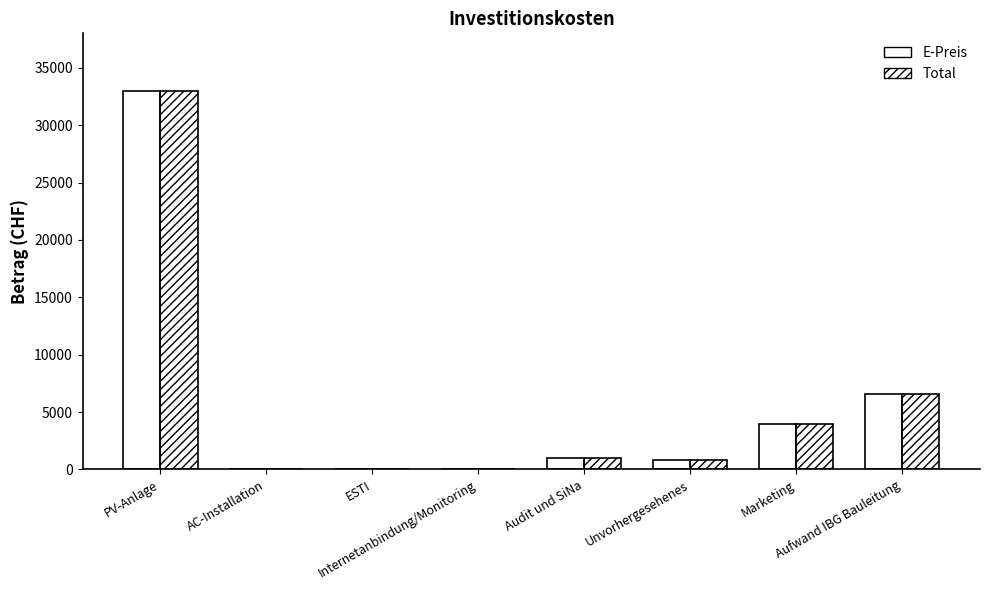

What is the maximum value shown in the chart?

33000